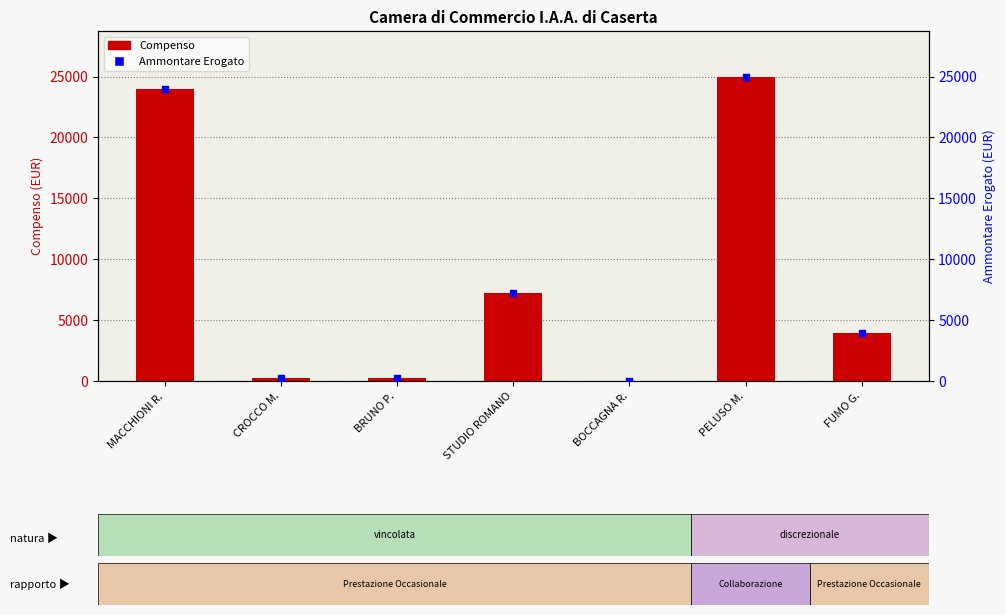

What is the total value across all series at STUDIO ROMANO?

14415.7